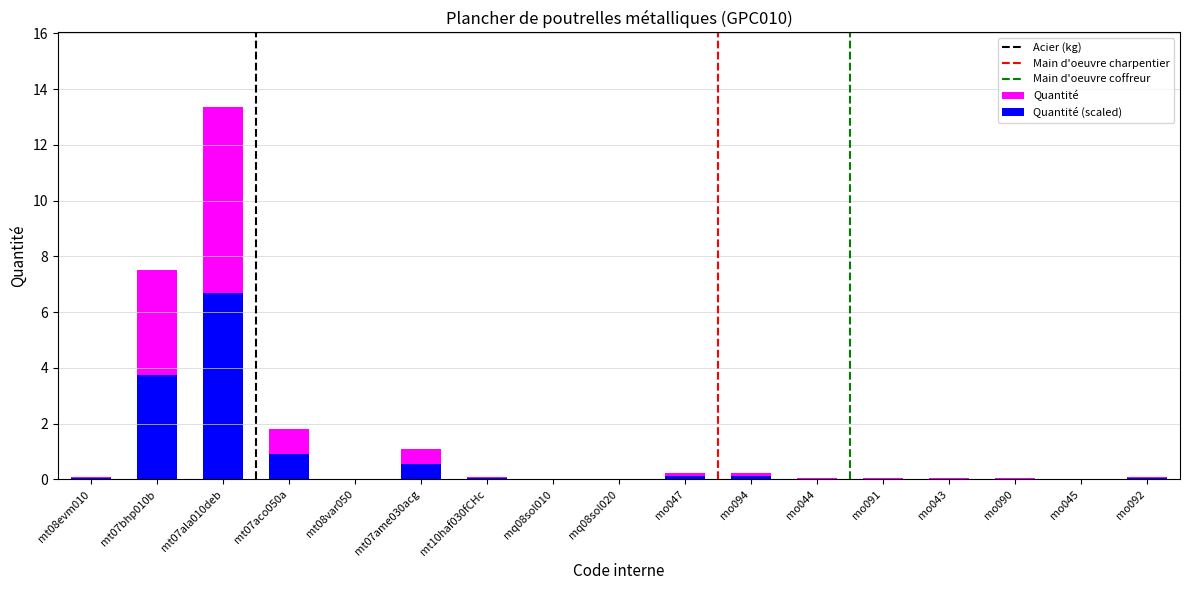

What is the sum of all values?

24.8